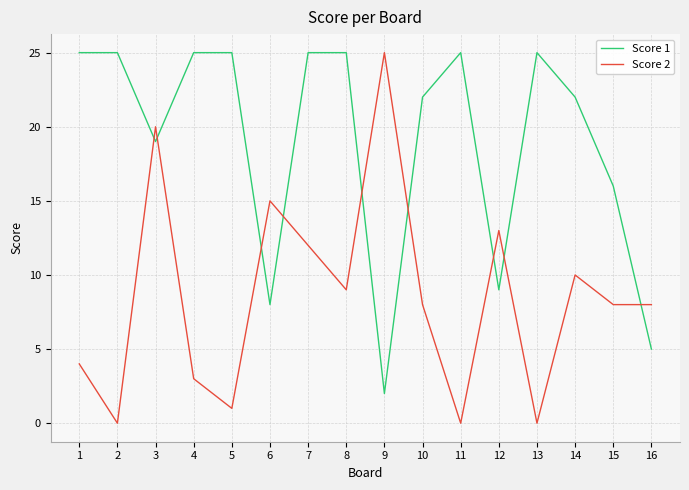

Which series changed the most between 4 and 6?

Score 1